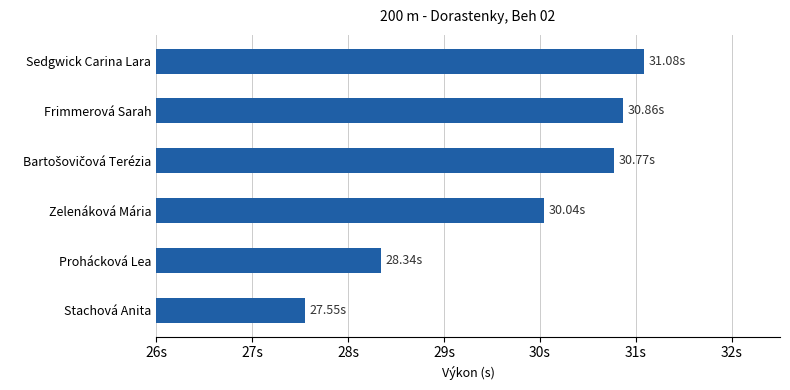

How many series are shown in this chart?

1